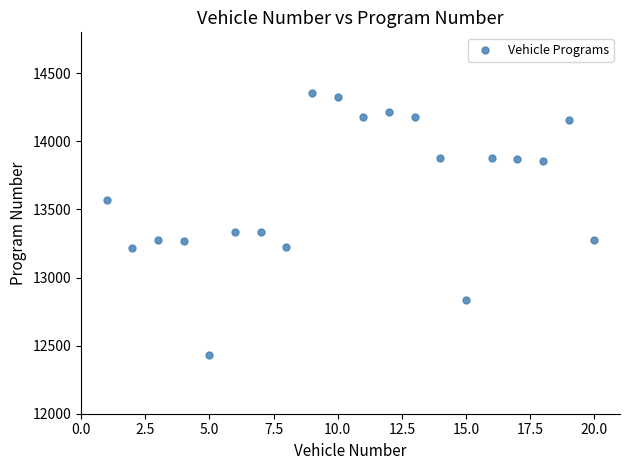

What is the range of X values (max minus min)?

19